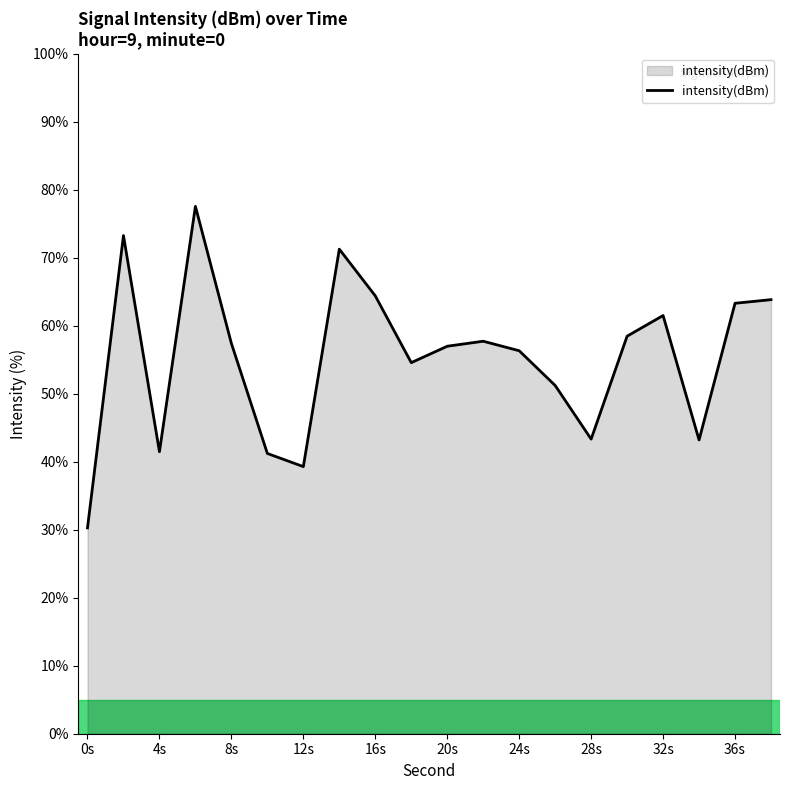

What is the smallest value displayed?

30.3